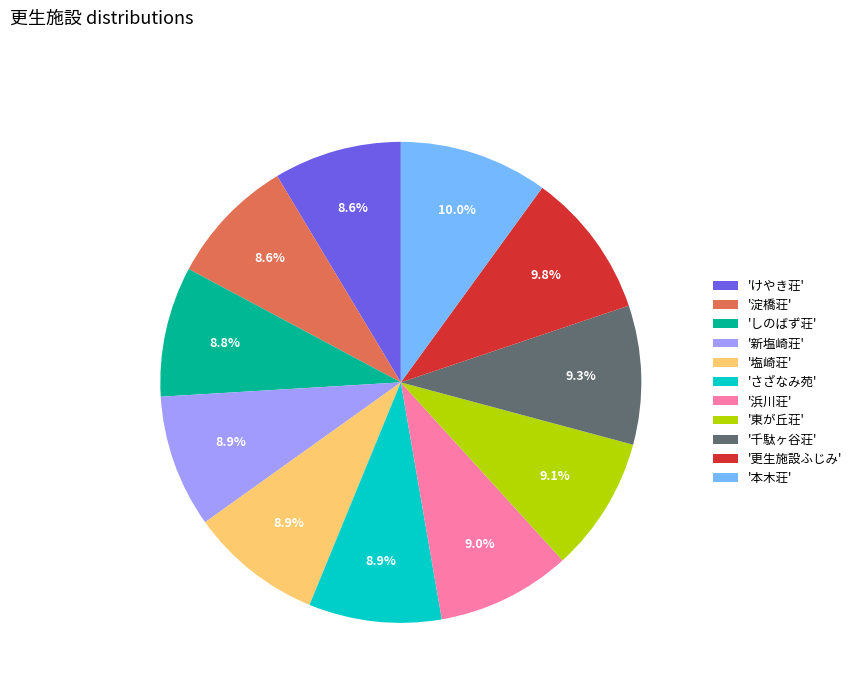

Which has a higher value, '新塩崎荘' or '更生施設ふじみ'?

'更生施設ふじみ'